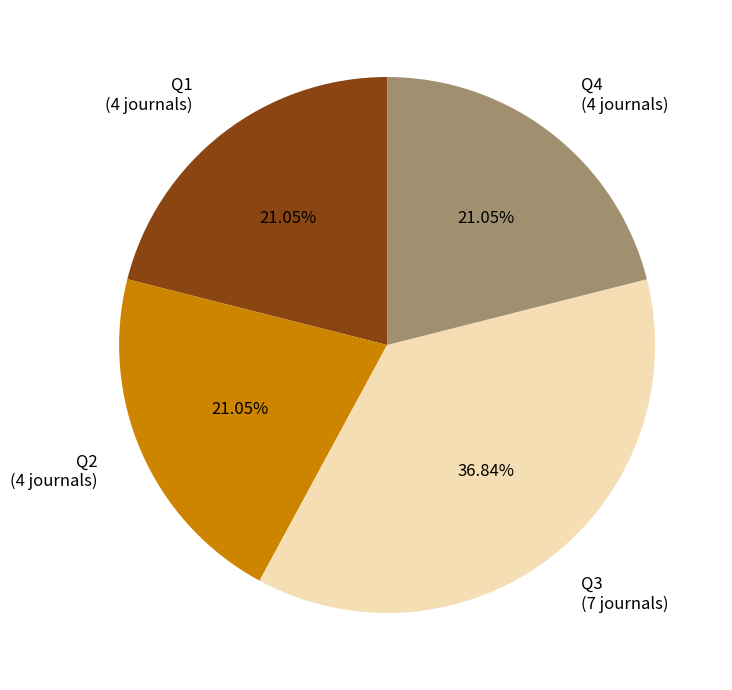

To the nearest percent, what portion does Q2 represent?

21%